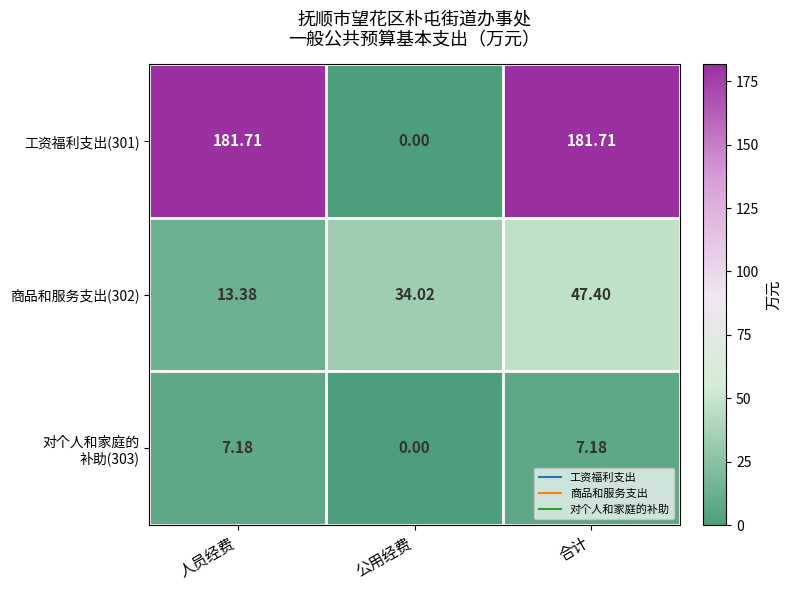

How many series are shown in this chart?

3